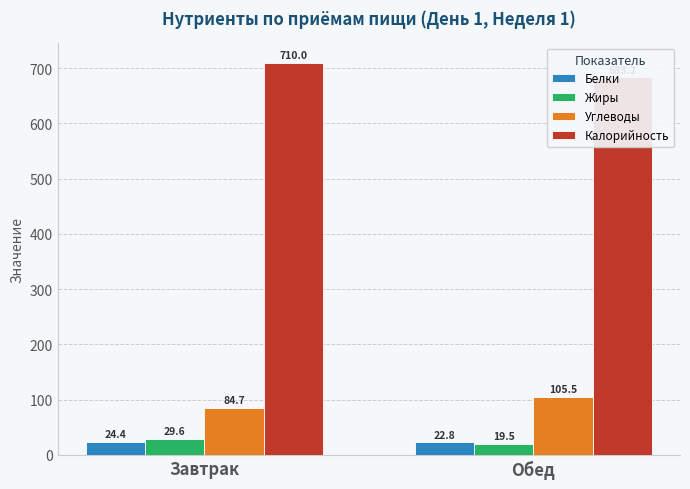

How many groups of bars are there?

2